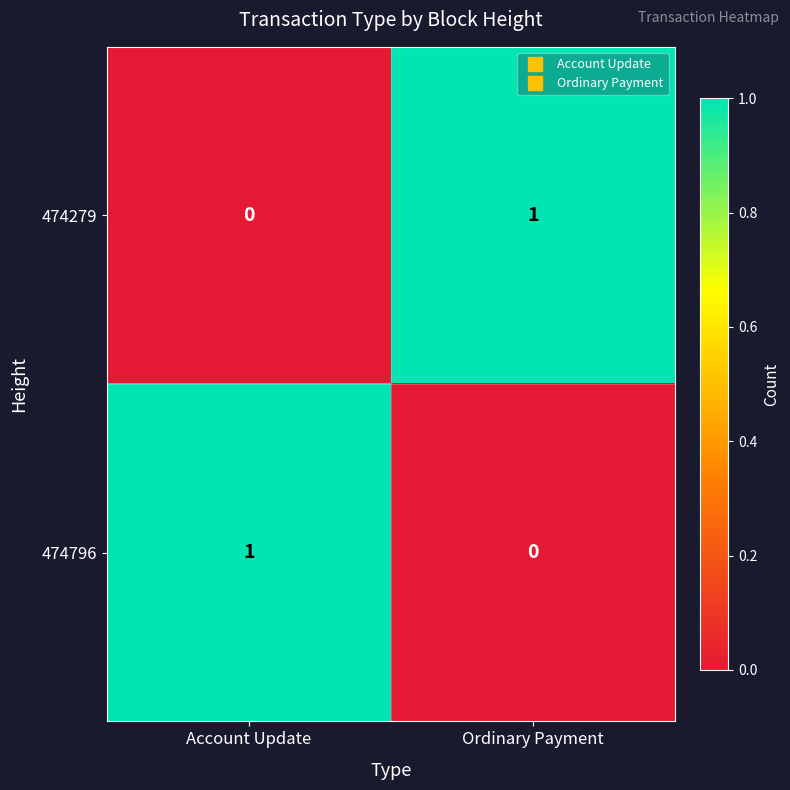

The 474796 series shows 0 at Ordinary Payment. True or false?

True